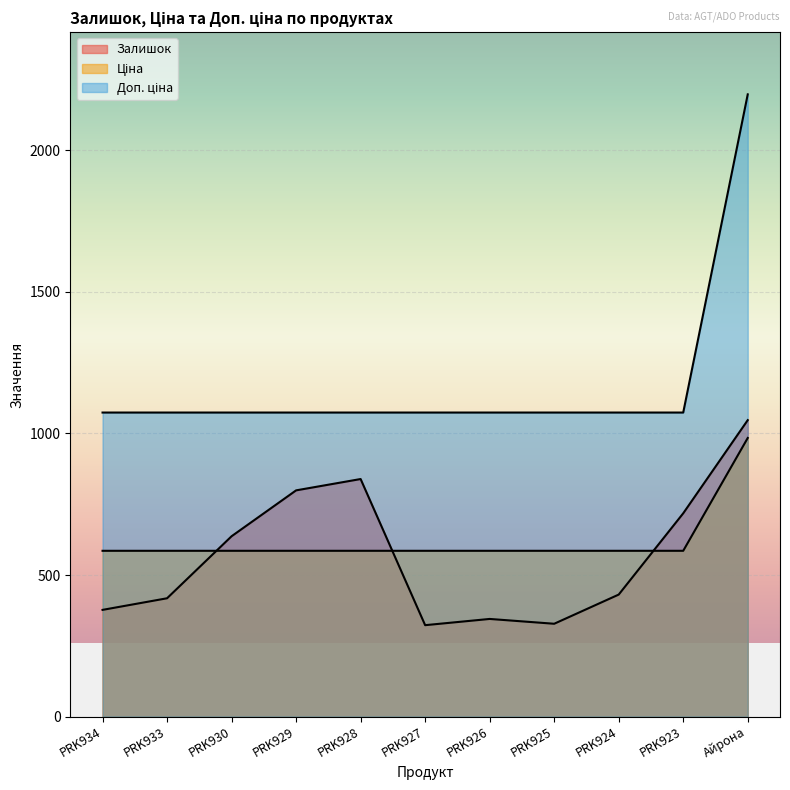

What is the smallest value displayed?

323.0